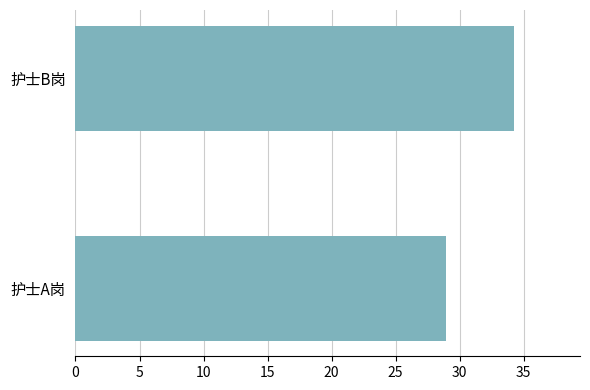

True or false: the data shows 8.6 at 护士A岗.

False